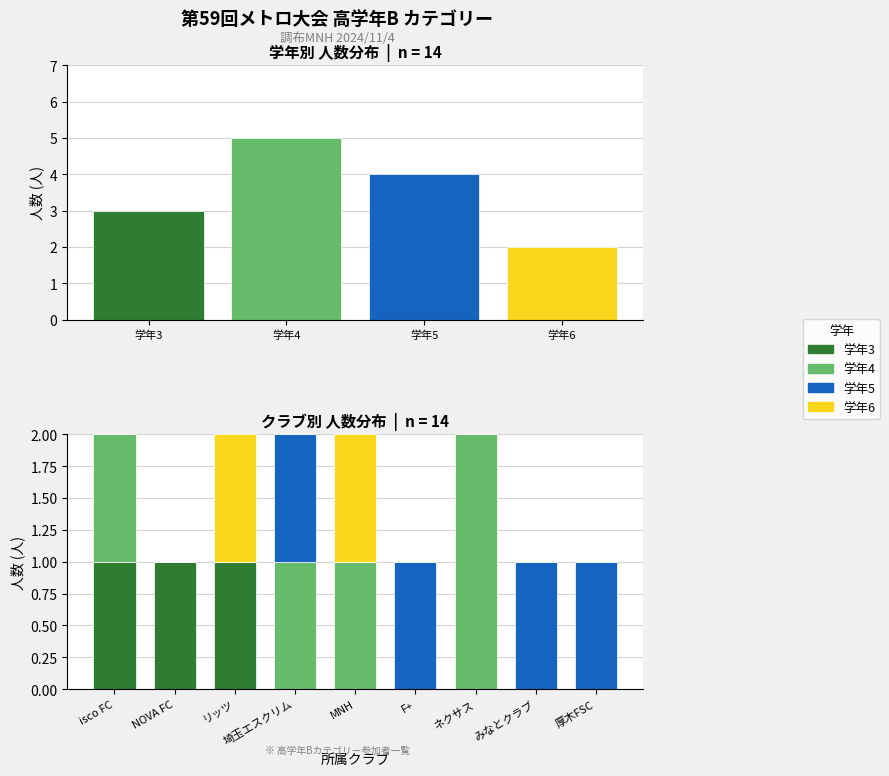

Does the chart contain any negative values?

No